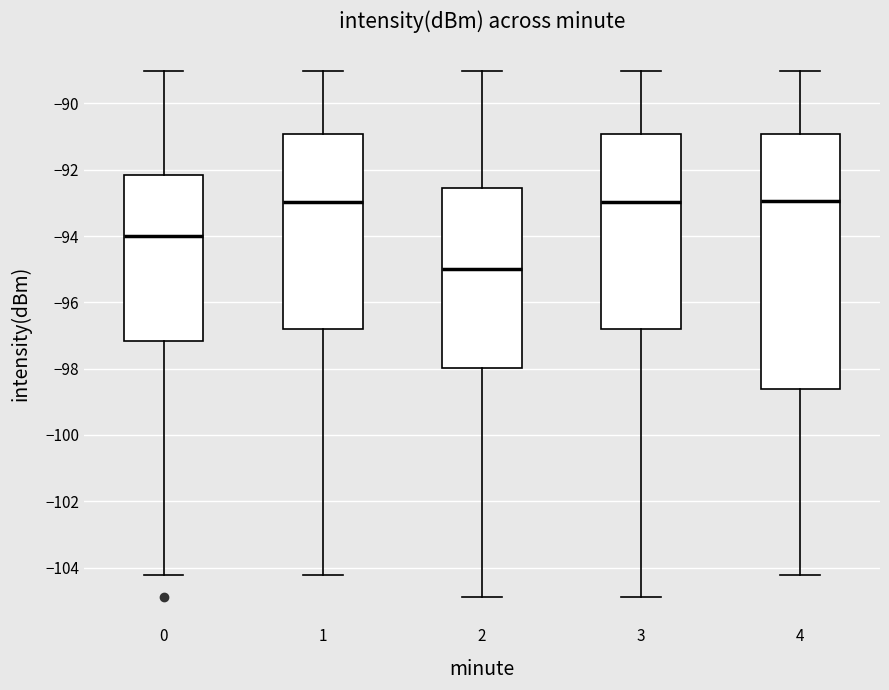

Comparing the boxes themselves (not the whiskers), which one is the tallest?

4